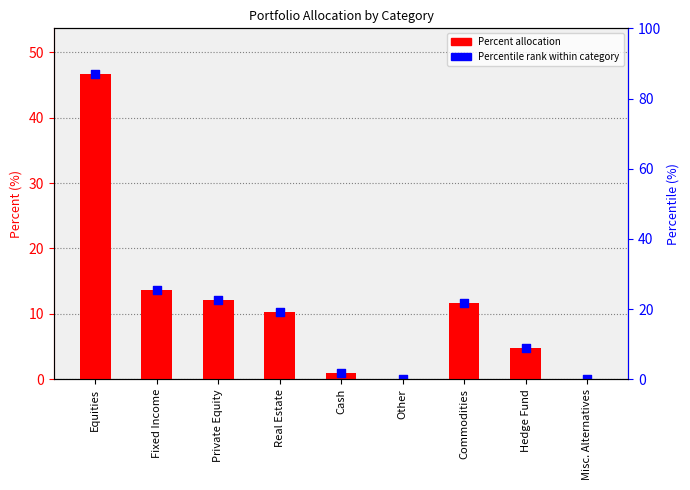

Which series has the widest spread of Y values?

Percent